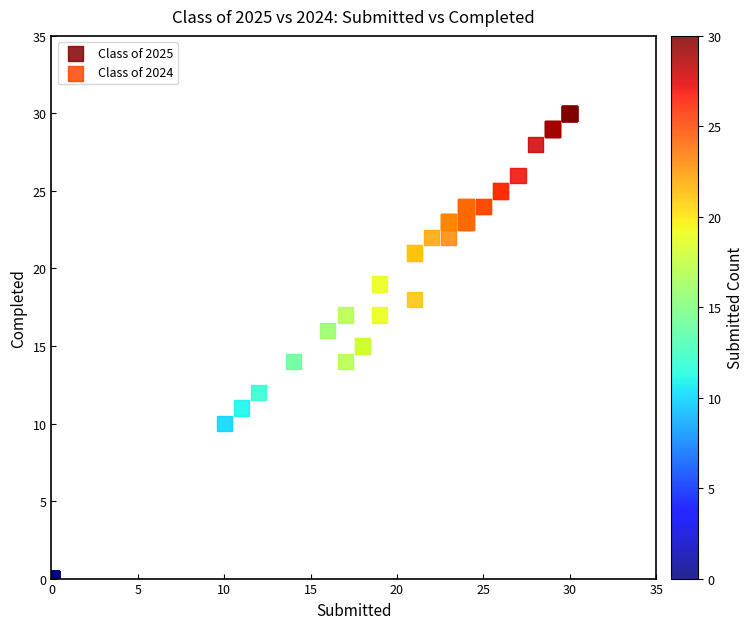

Which series contains the lowest Y value?

Class of 2024